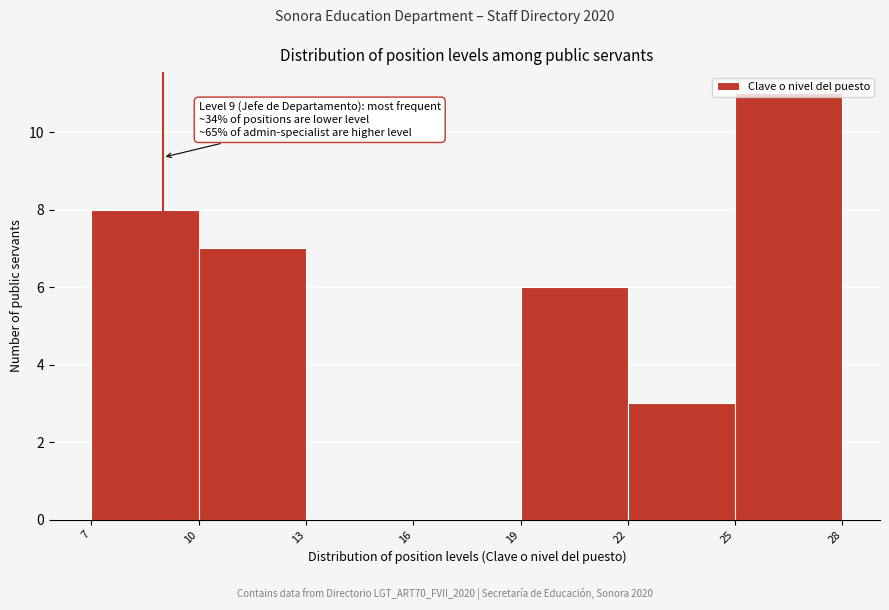

Over which range of the x-axis is the bar tallest?

25 to 28